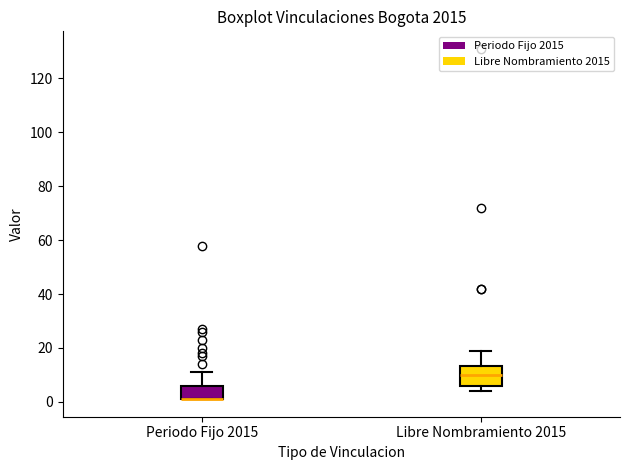

Where is the lower edge of the box for Periodo Fijo 2015 on the y-axis? The values are not printed on the chart, so give them approximately, as read against the axis.

2